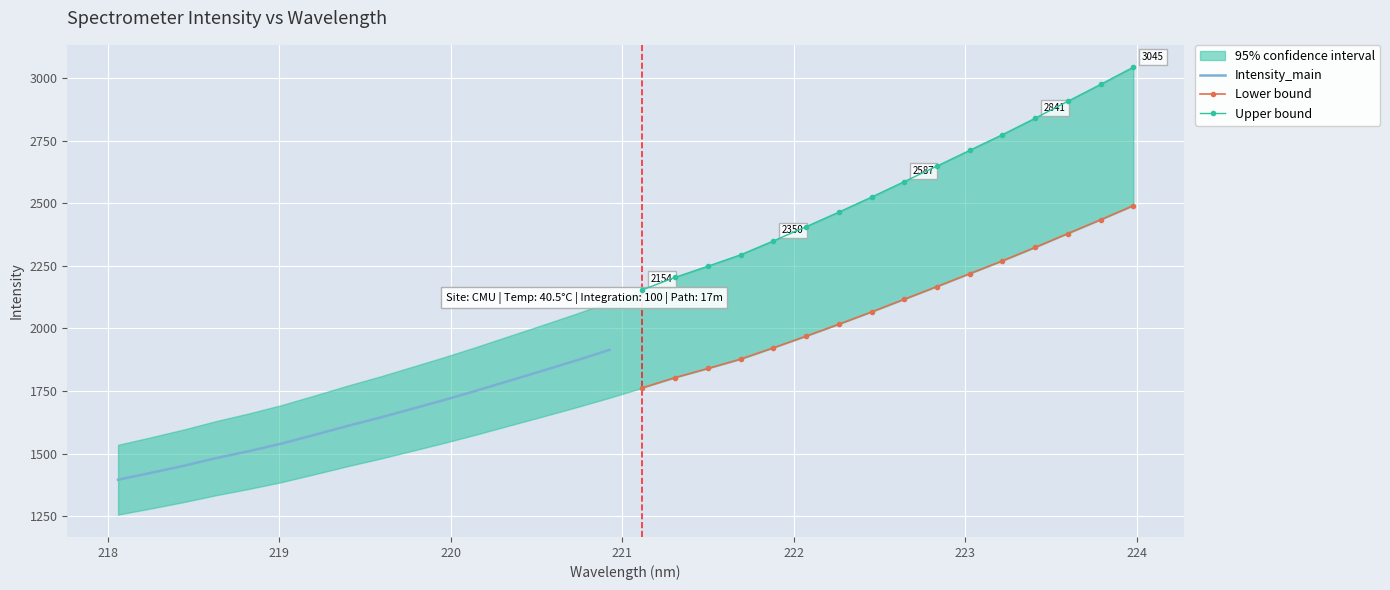

True or false: Intensity_main and Lower bound cross at least once.

False